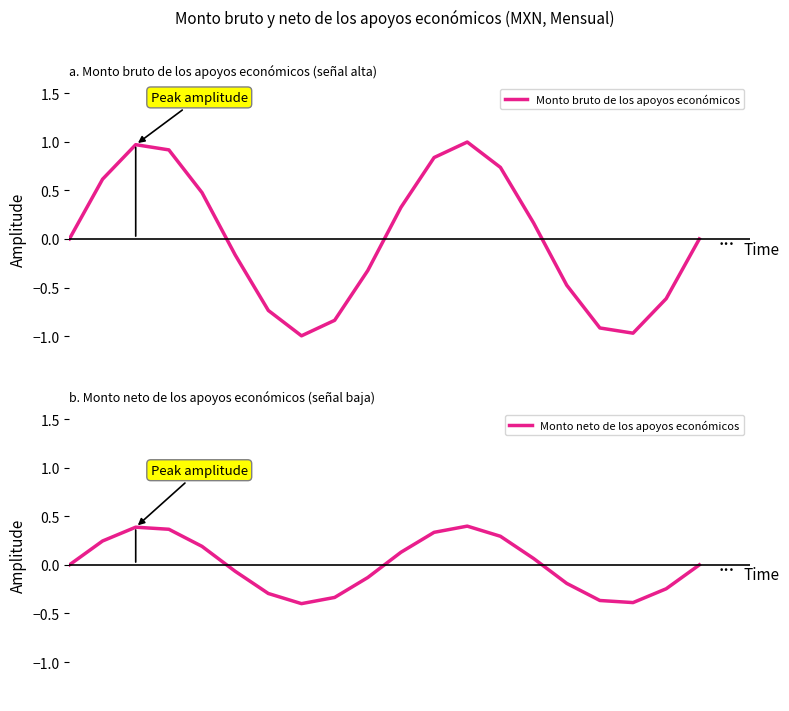

Reading left to right, extract all data points from this chart.

Monto bruto de los apoyos económicos: 0.0	0.6	1.0	0.9	0.5	-0.2	-0.7	-1.0	-0.8	-0.3	0.3	0.8	1.0	0.7	0.2	-0.5	-0.9	-1.0	-0.6	-0.0
Monto neto de los apoyos económicos: 0.0	0.2	0.4	0.4	0.2	-0.1	-0.3	-0.4	-0.3	-0.1	0.1	0.3	0.4	0.3	0.1	-0.2	-0.4	-0.4	-0.2	-0.0